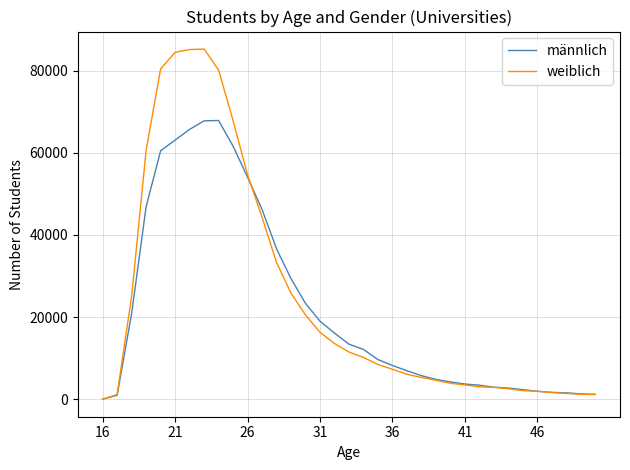

Rank the series by their maximum value, from lowest to highest.

männlich, weiblich